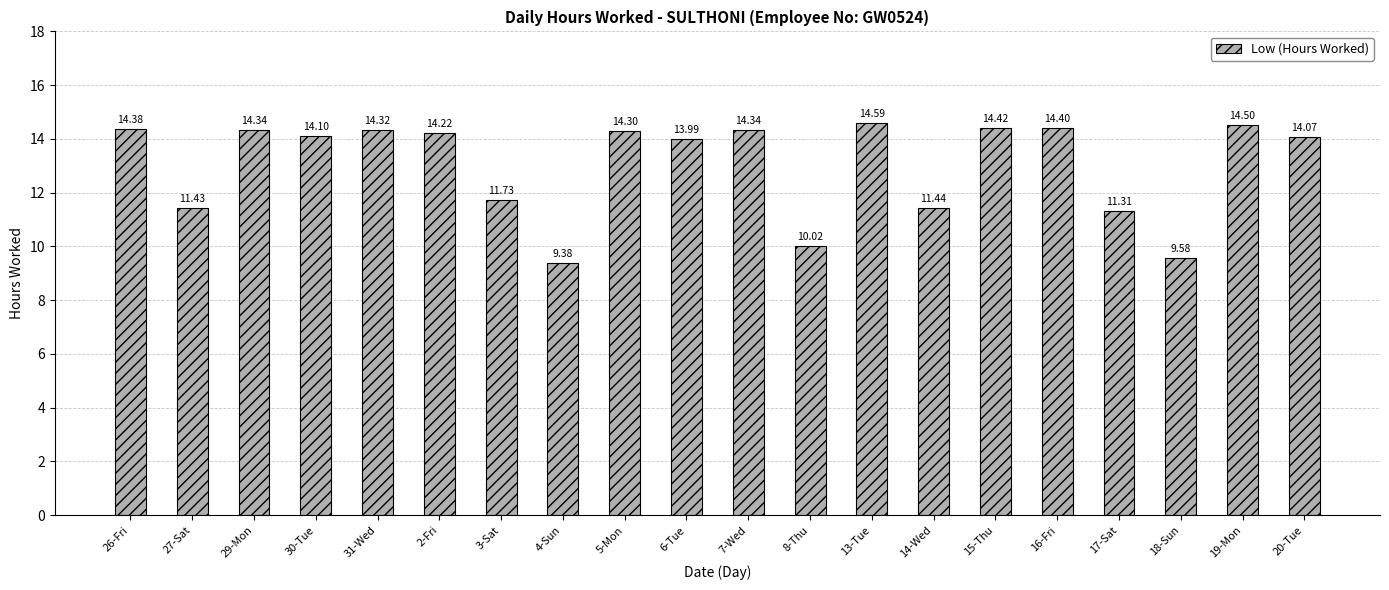

Where is the data nearest to the value 11?

17-Sat